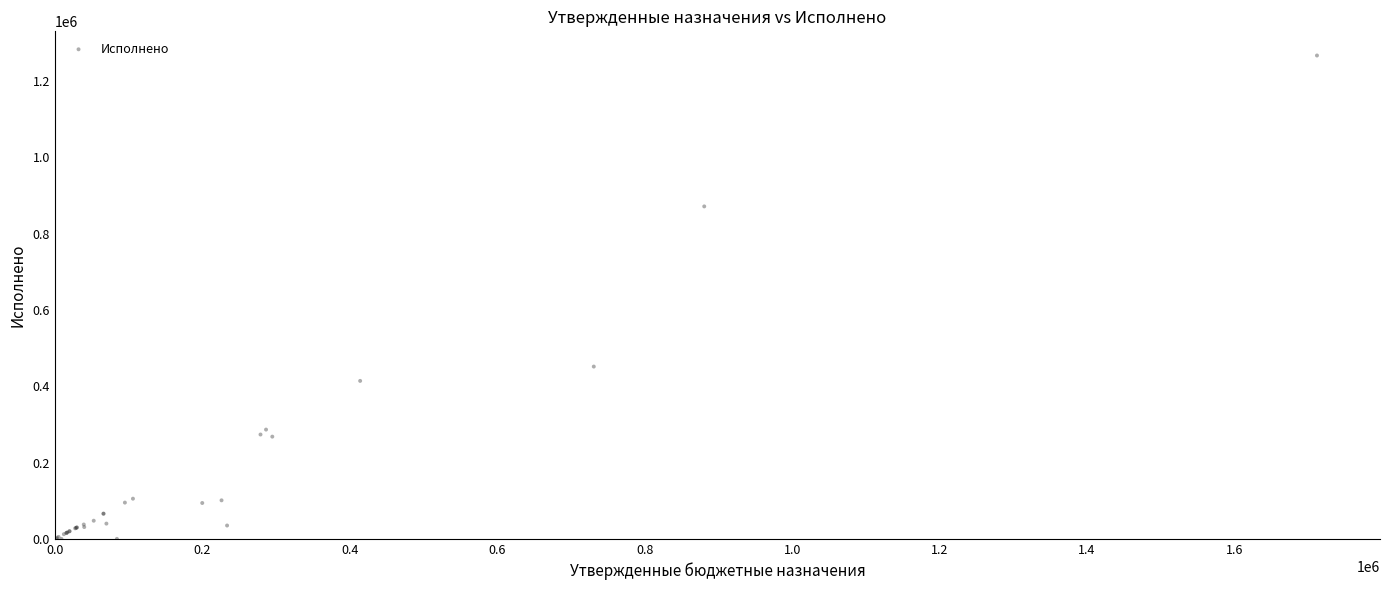

What Y value in the scatter plot is closest to 633616?

451719.0